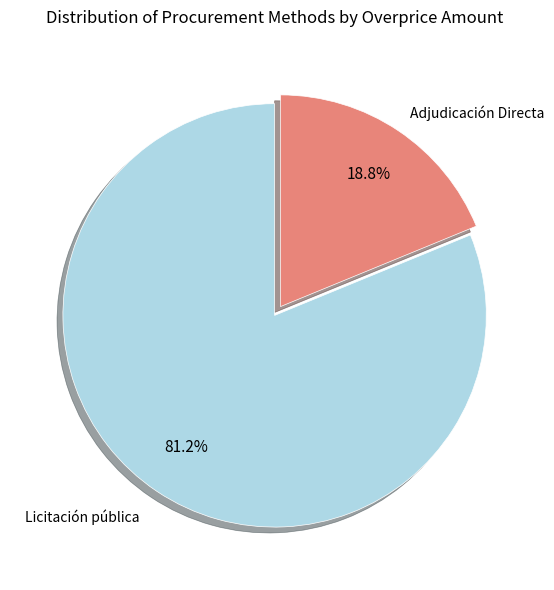

What percentage is the Licitación pública slice, to the nearest percent?

81%